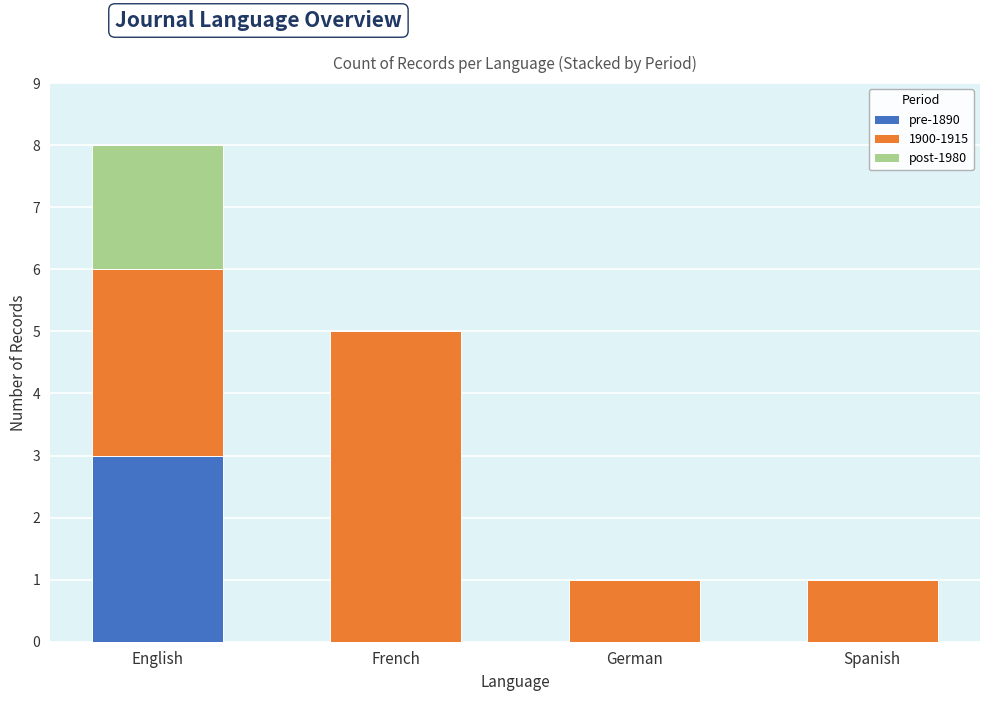

Reading left to right, what are the values for pre-1890?

English=3	French=0	German=0	Spanish=0